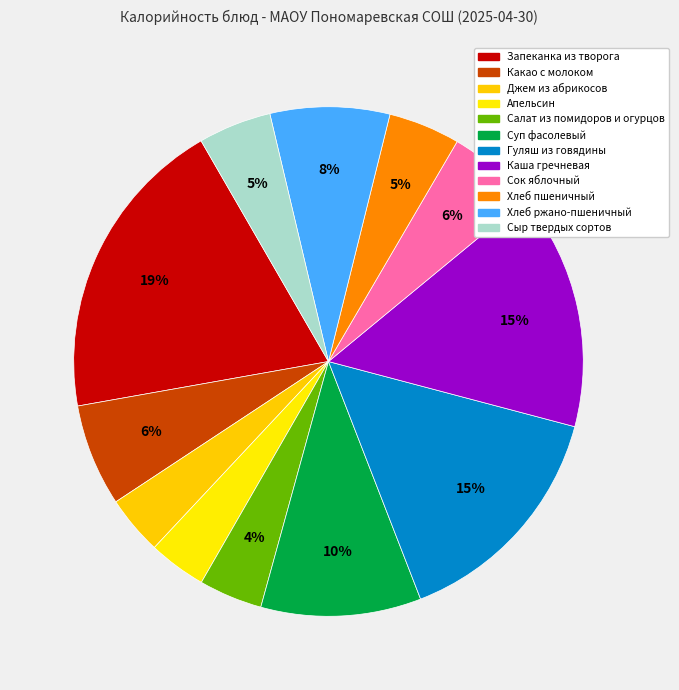

To the nearest percent, what is the difference between the largest and smallest slice percentages?

16%